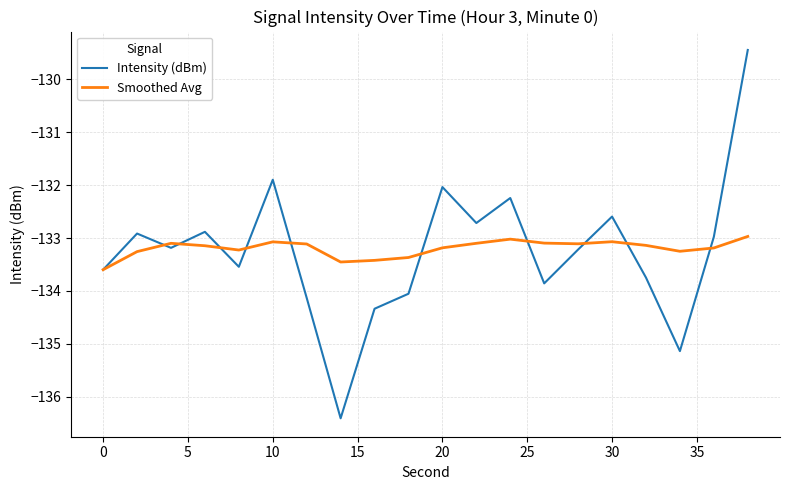

What is the minimum value shown in the chart?

-136.4